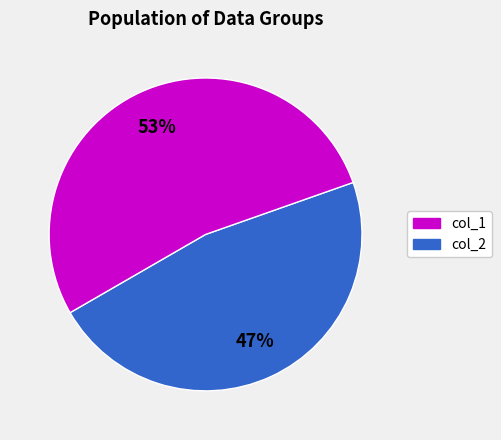

To the nearest percent, what is the average slice percentage?

50%